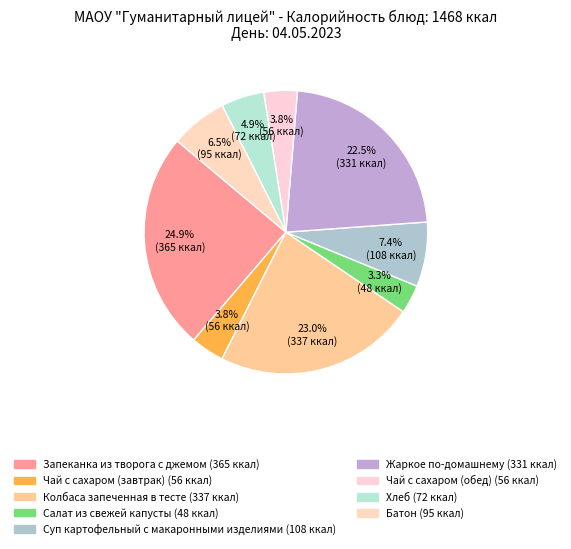

Does Колбаса запеченная в тесте represent more than half of the total?

No